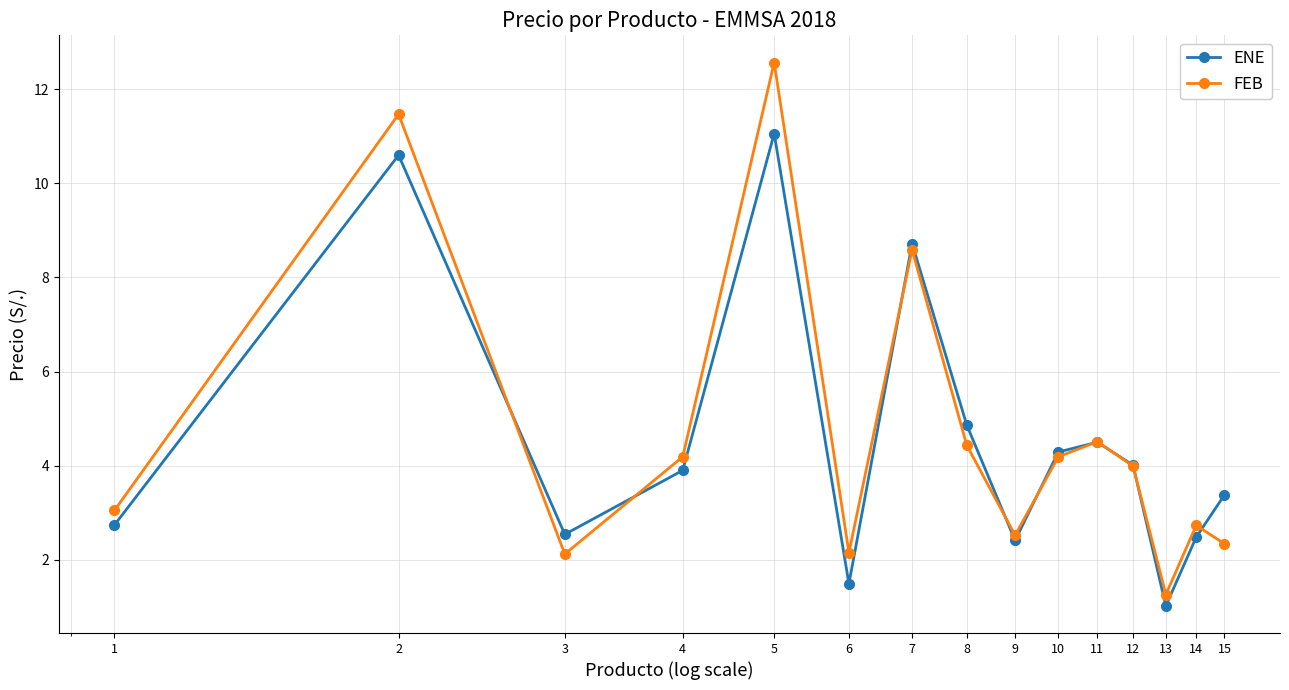

At how many categories does at least one series exceed 10?

2